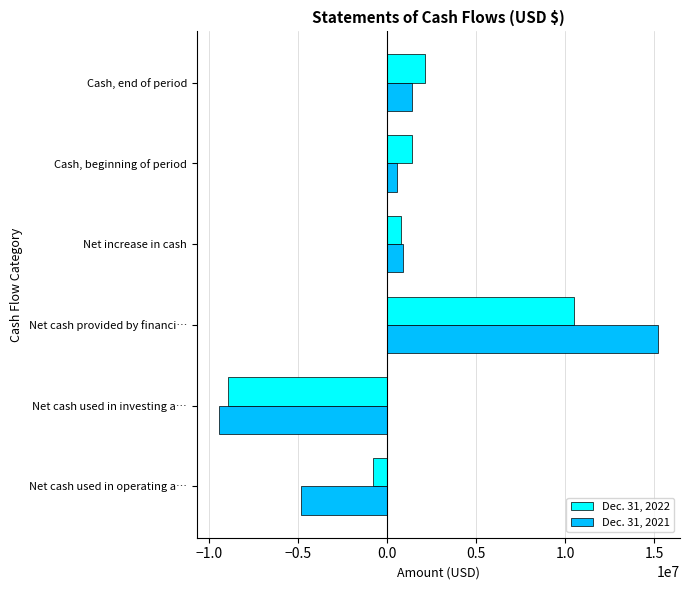

What is the total value across all series at Net cash used in investing a…?

-18445607